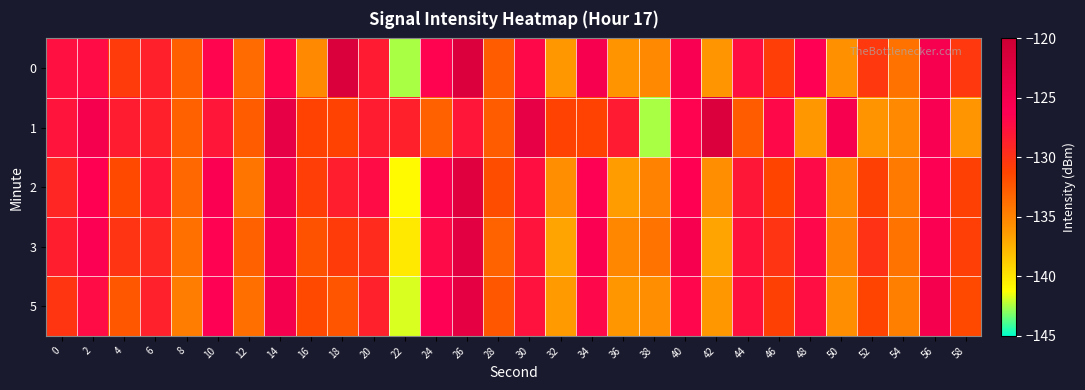

Between 36 and 2, which is larger?

2